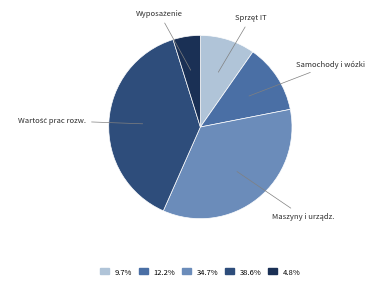

Is there a majority slice in this chart?

No